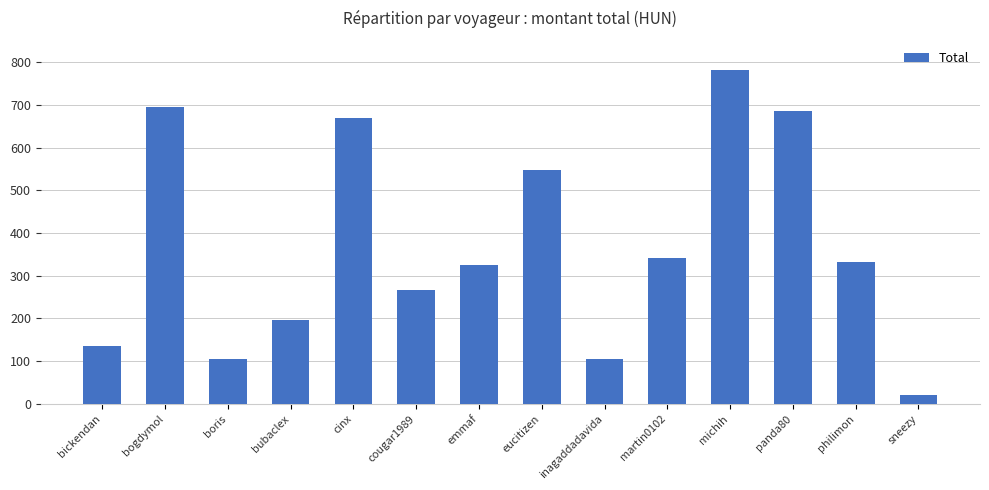

What is the ratio of the value at bubaclex to the value at bogdymol?

0.3